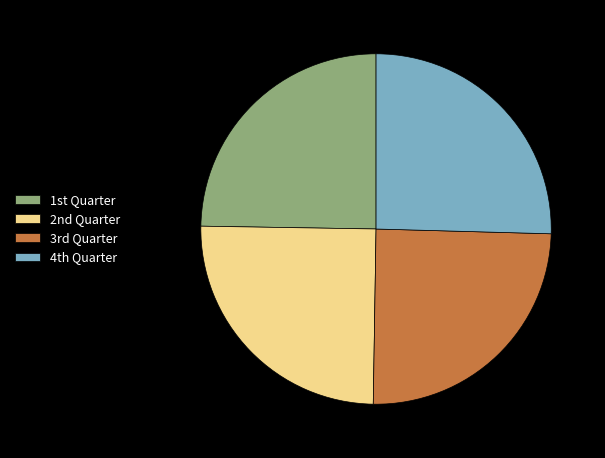

Is there a majority slice in this chart?

No